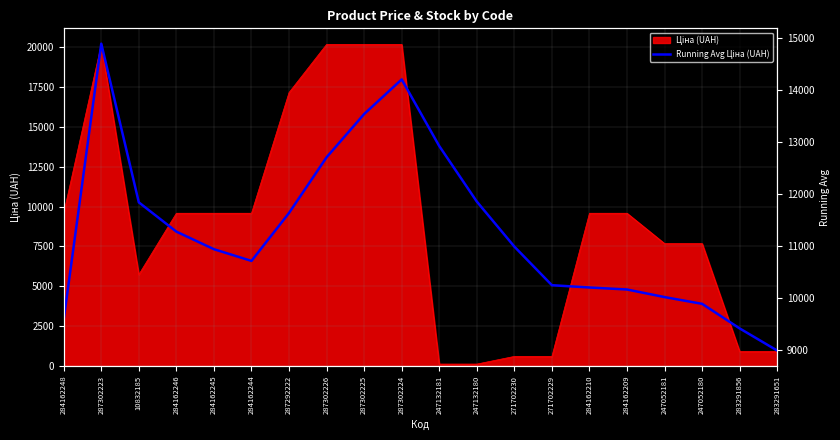

Reading right to left, list all the values displayed in this chart.

8987.8	9413.1	9885.8	10015.5	10161.4	10199.8	10243.6	10985.7	11851.5	12918.4	14198.7	13533.5	12701.9	11632.8	10710.7	10935.8	11273.4	11836.1	14885.7	9585.4